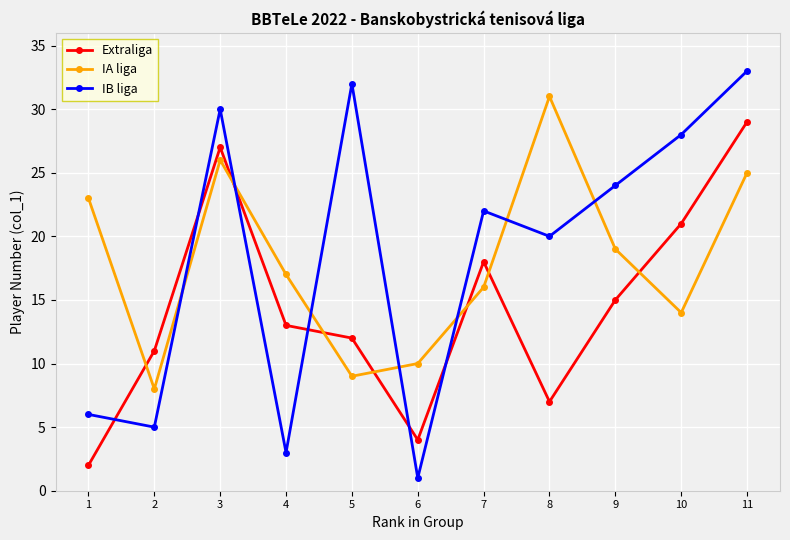

What is the value of the Extraliga point at the 7th from the left?

18